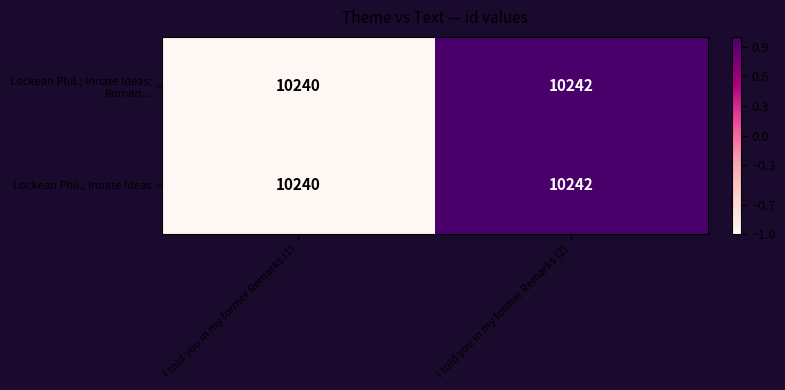

How many series are shown in this chart?

2